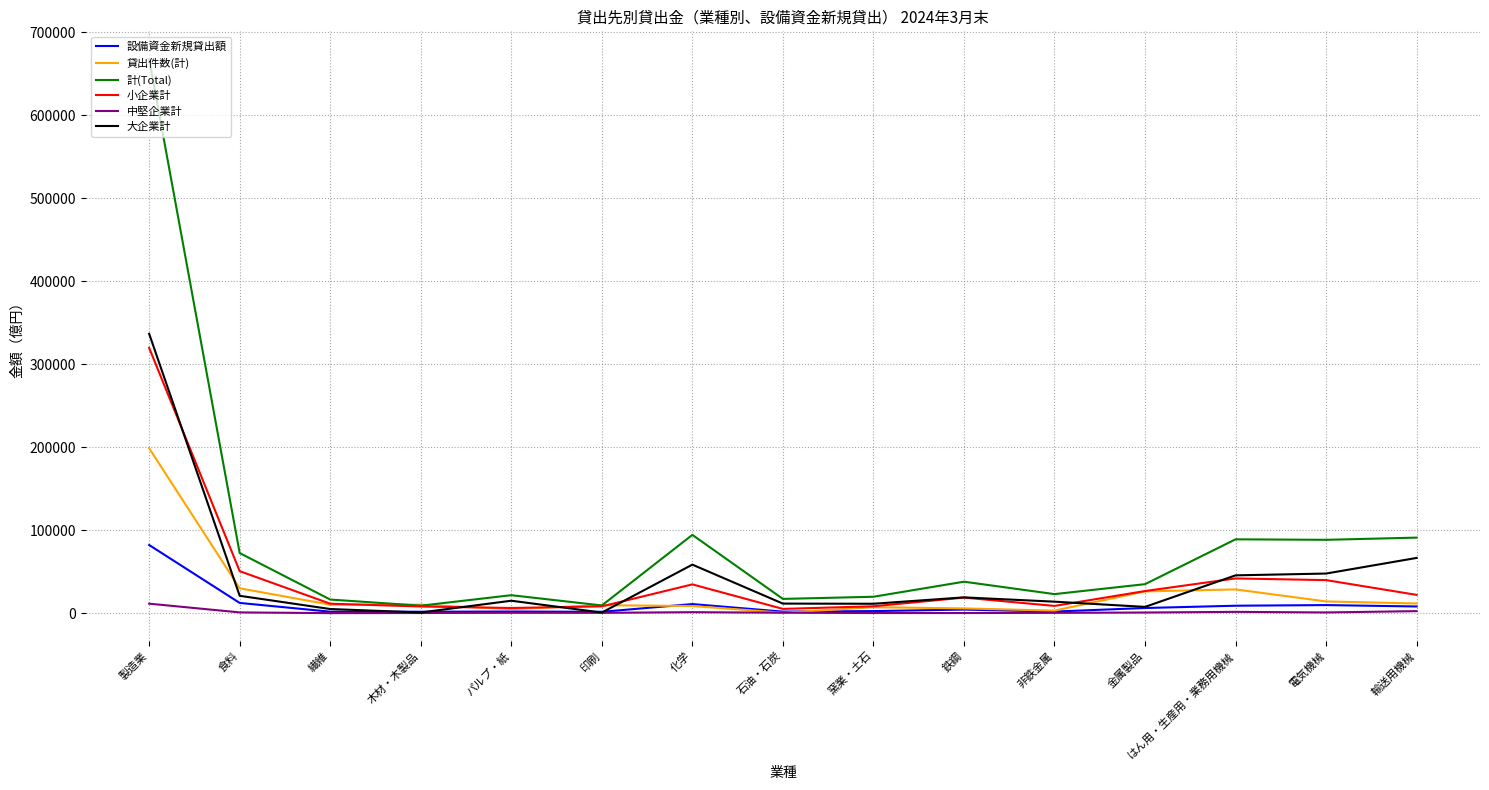

What value does the 小企業計 series have at 鉄鋼?

18753